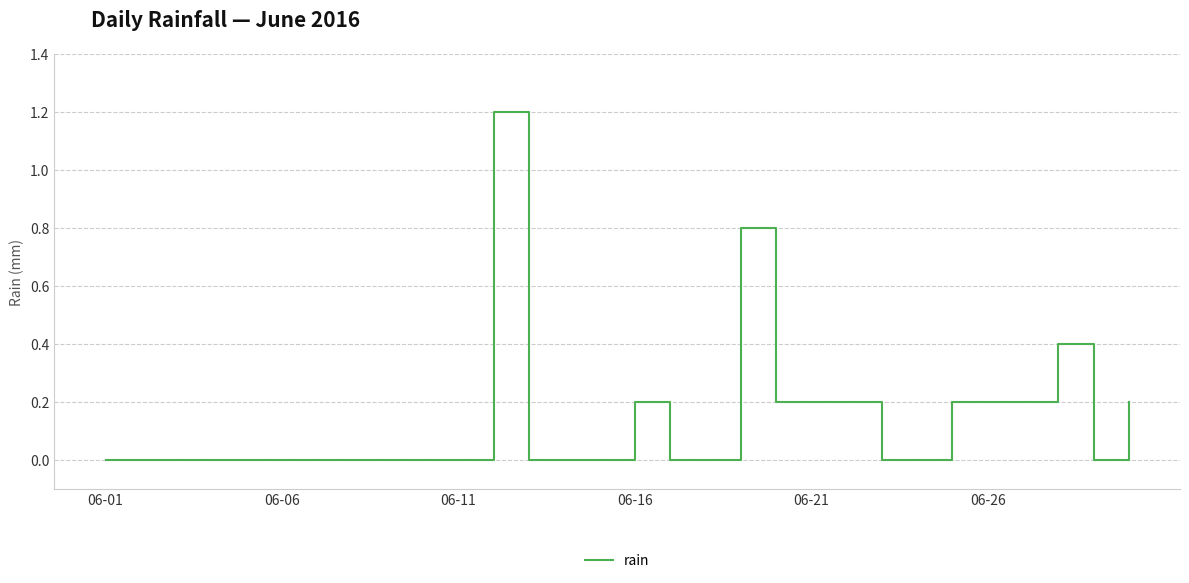

What is the greatest value displayed?

1.2